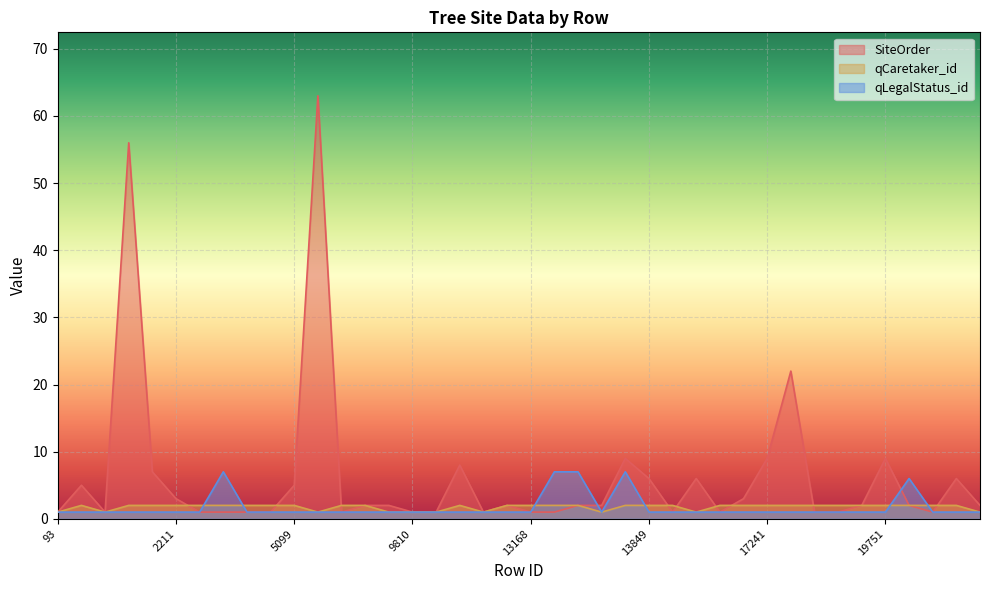

What is the value of the qCaretaker_id point at the 11th from the left?

2